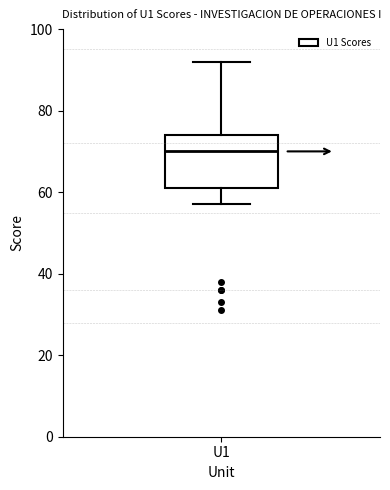

Where does the lower whisker of the box for U1 end on the y-axis? The values are not printed on the chart, so give them approximately, as read against the axis.

58